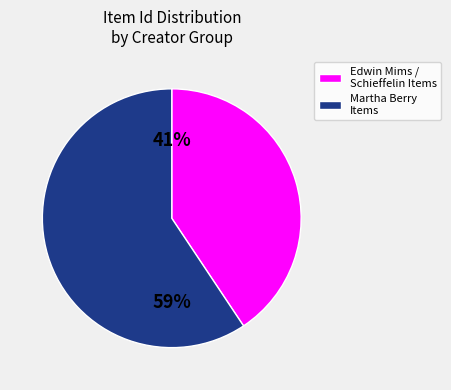

To the nearest percent, what is the average slice percentage?

50%